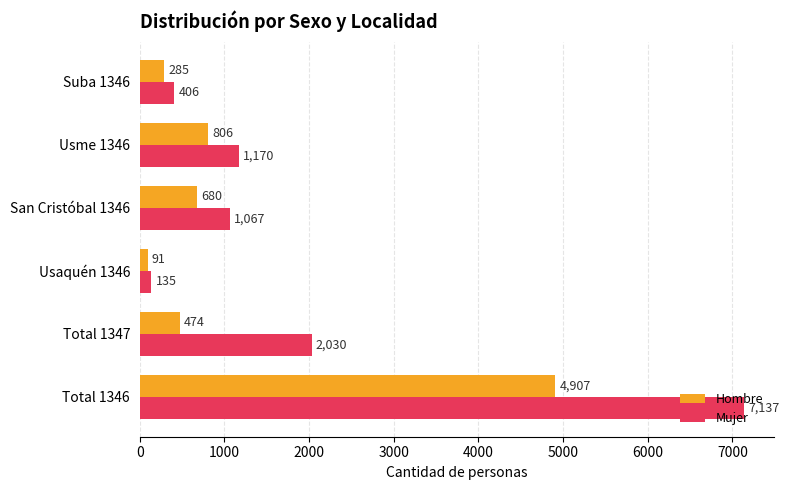

At which label is Mujer closest to 3636?

Total 1347